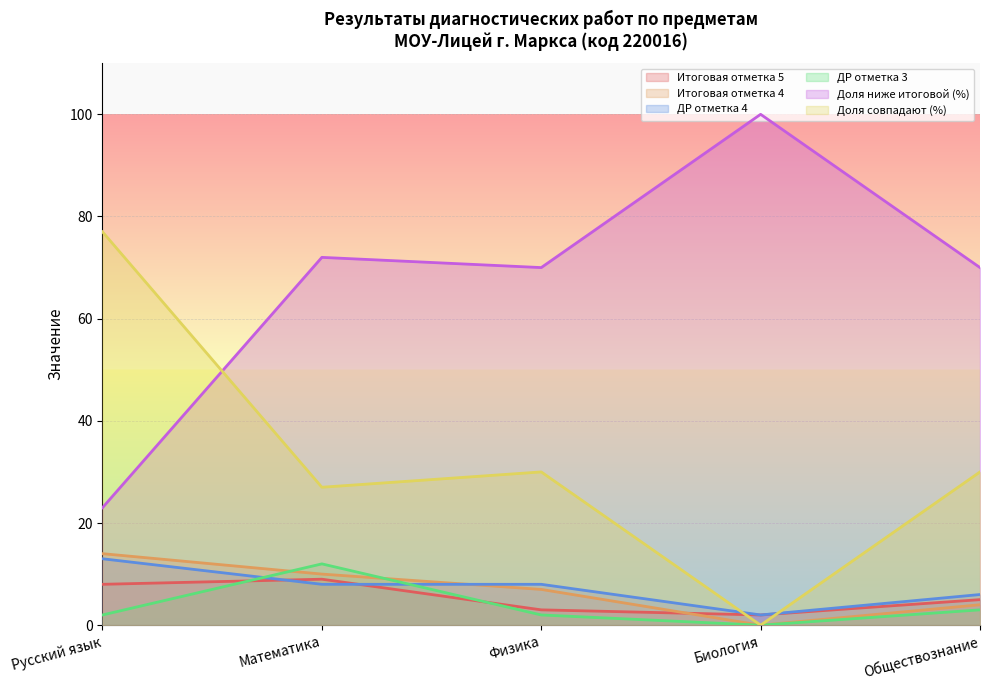

The Итоговая отметка 4 series shows 14 at Русский язык. True or false?

True